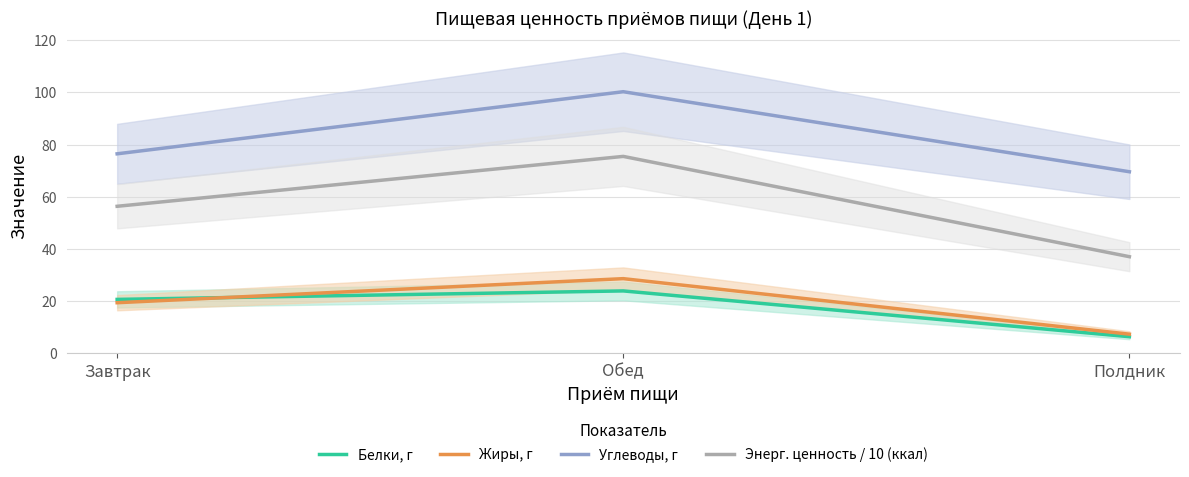

Which series has the largest total across all categories?

Углеводы, г